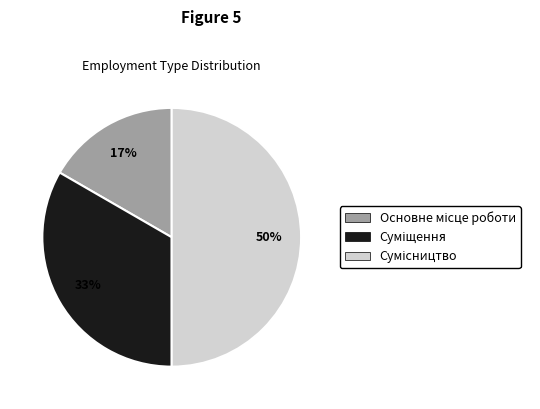

To the nearest percent, what is the average slice percentage?

33%